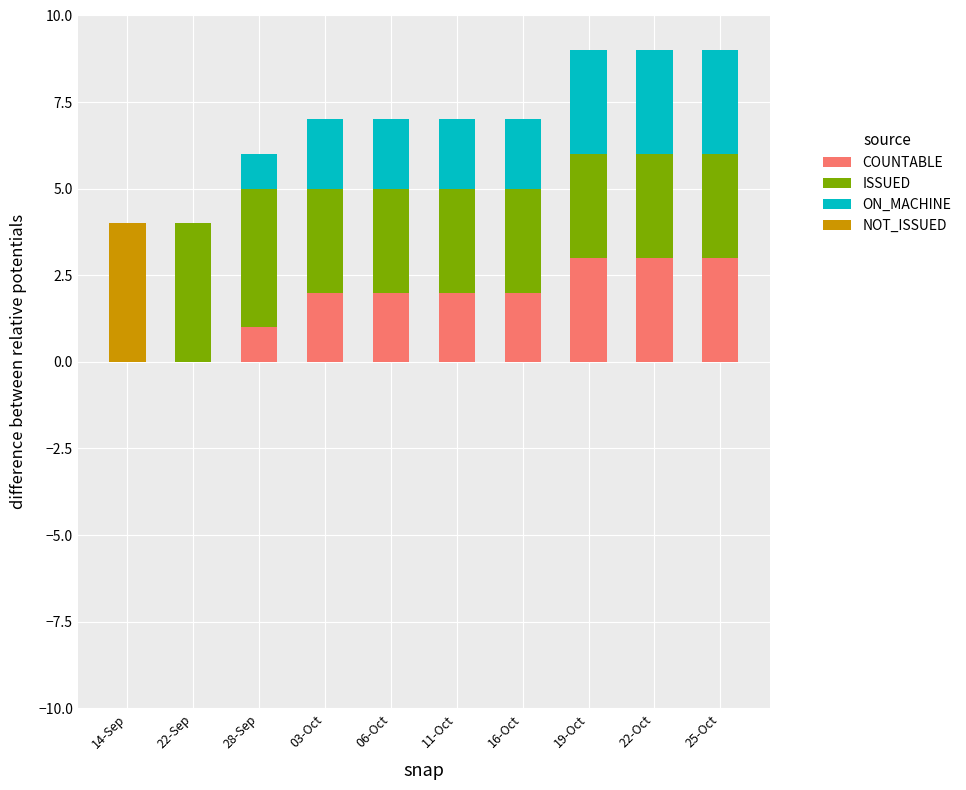

What are all the series names shown in the legend?

COUNTABLE, ISSUED, ON_MACHINE, NOT_ISSUED